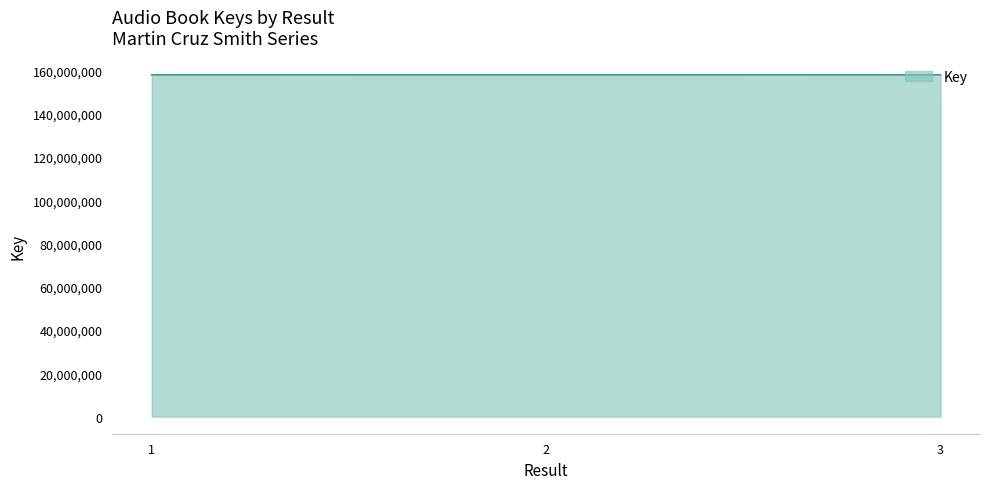

Approximately how many times larger is the value at 1 compared to 3?

1.0